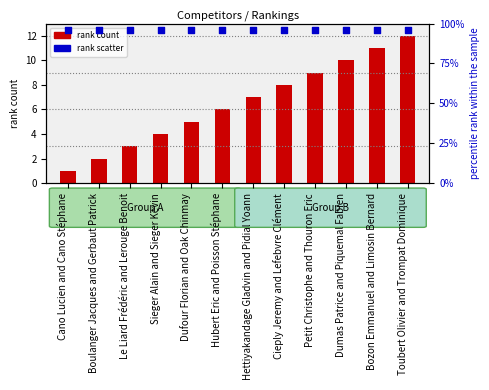

At which category is the sum across all series the highest?

Toubert Olivier and Trompat Dominique